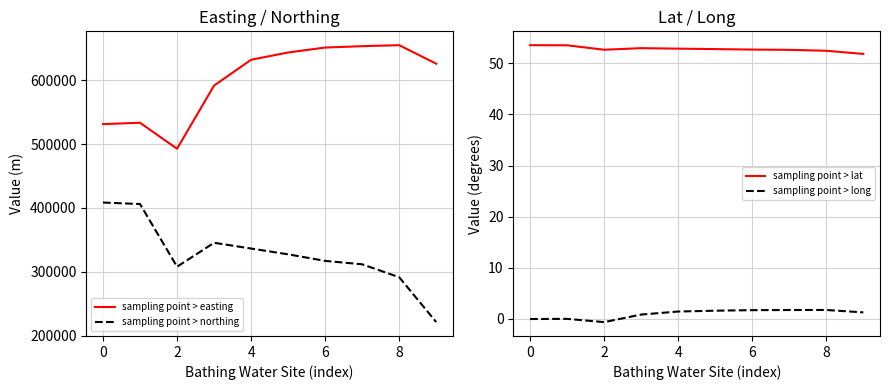

Does the chart have visible grid lines?

Yes